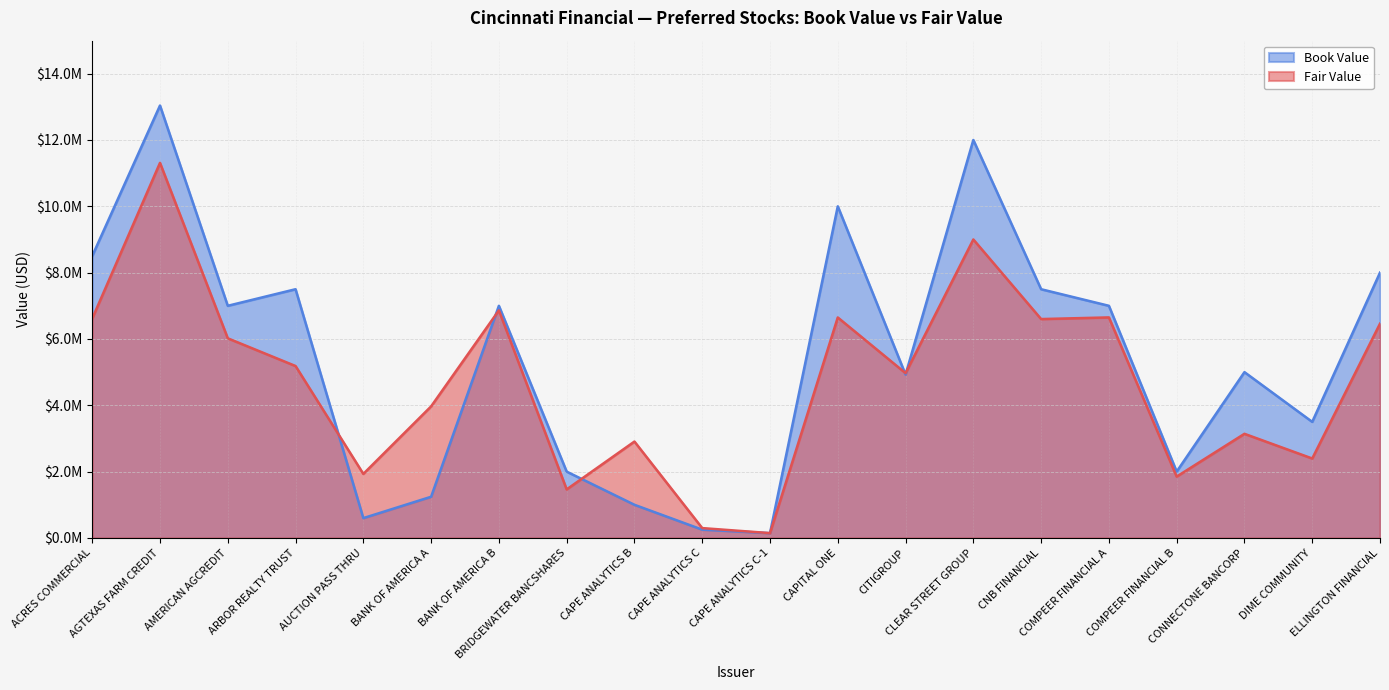

At which category does Book Value reach its first local valley?

AMERICAN AGCREDIT